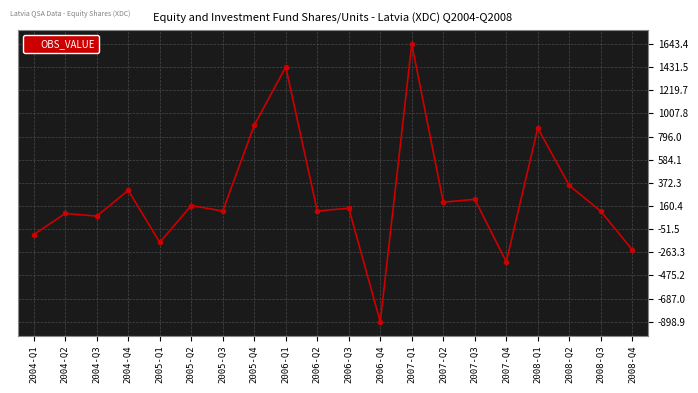

Where is the first local maximum?

2004-Q2